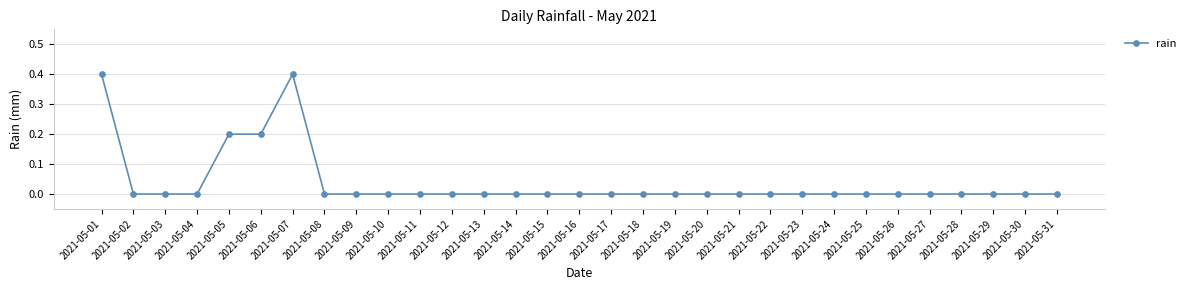

What is the sum of all values?

1.2